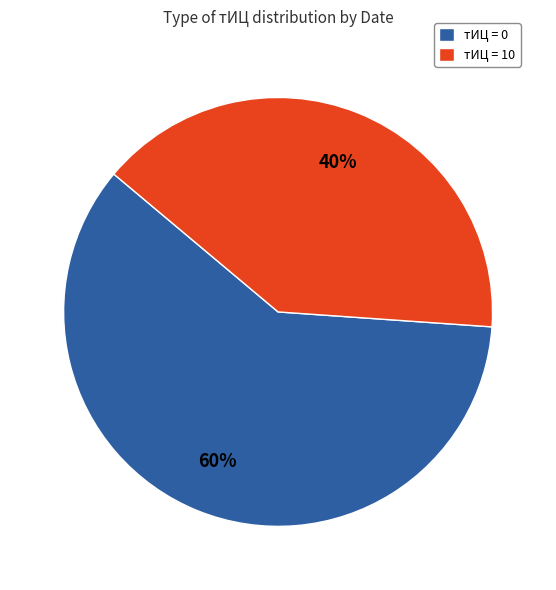

How many segments does this pie chart have?

2